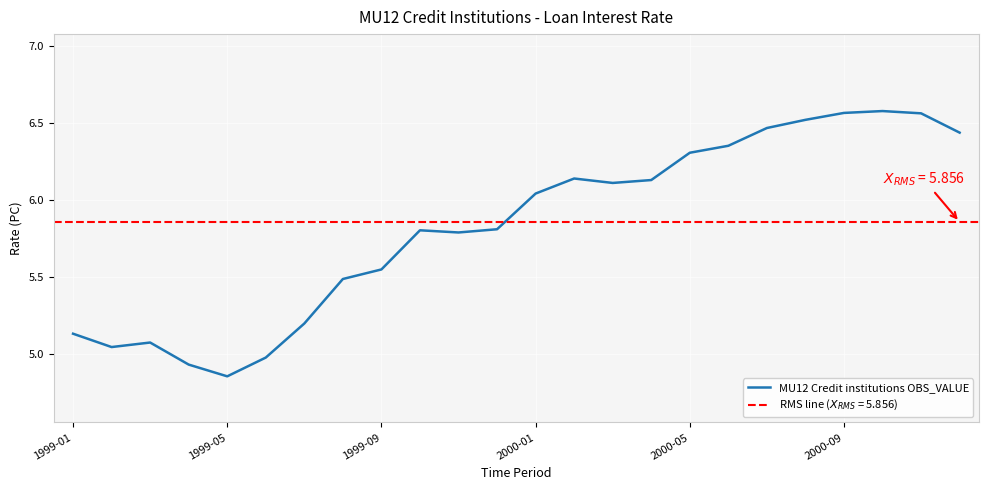

What position from the left is 2000-01?

4